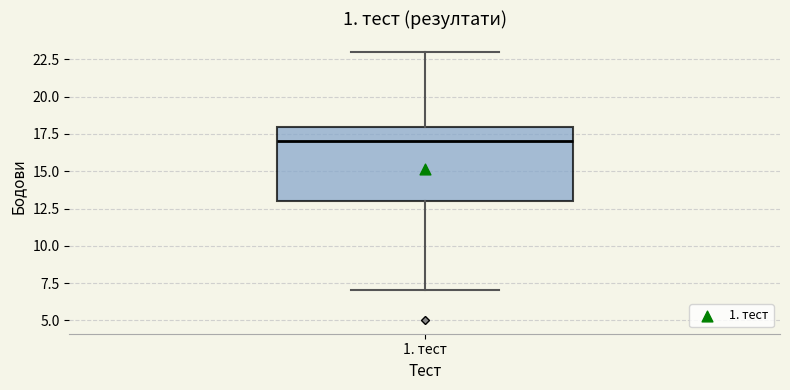

Where does the lower whisker of the box for 1. тест end on the y-axis? The values are not printed on the chart, so give them approximately, as read against the axis.

7